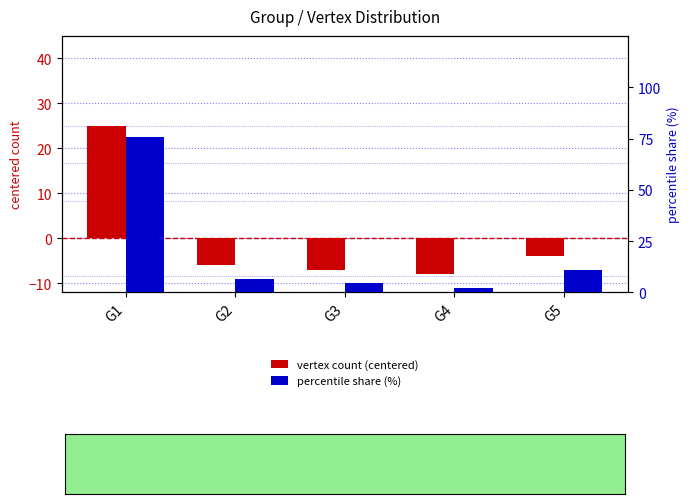

Reading right to left, list all the values displayed in this chart.

vertex count (centered): G5=-4.0	G4=-8.0	G3=-7.0	G2=-6.0	G1=25.0
percentile share (%): G5=11.1	G4=2.2	G3=4.4	G2=6.7	G1=75.6